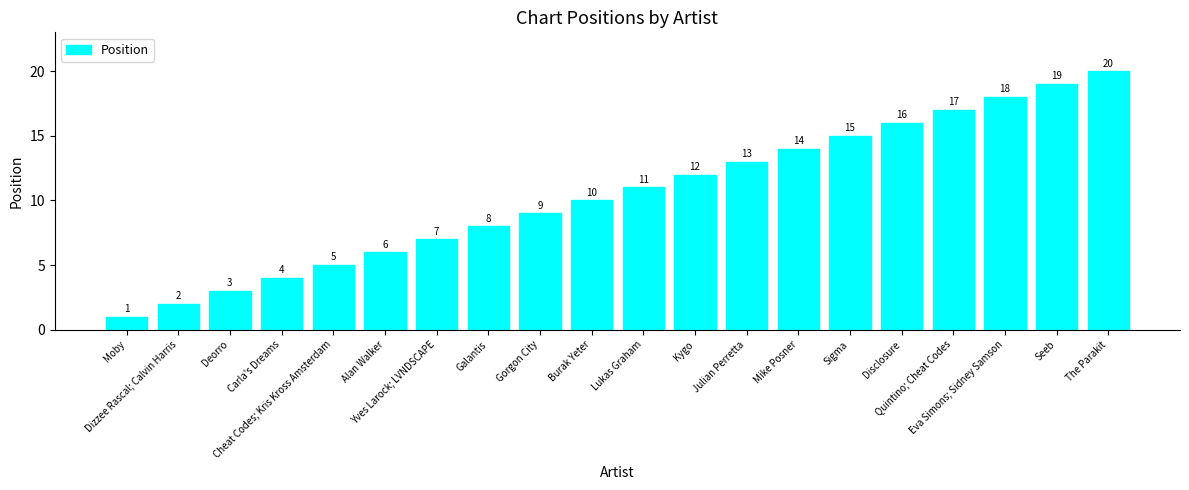

List the labels in order of value, largest first.

The Parakit, Seeb, Eva Simons; Sidney Samson, Quintino; Cheat Codes, Disclosure, Sigma, Mike Posner, Julian Perretta, Kygo, Lukas Graham, Burak Yeter, Gorgon City, Galantis, Yves Larock; LVNDSCAPE, Alan Walker, Cheat Codes; Kris Kross Amsterdam, Carla's Dreams, Deorro, Dizzee Rascal; Calvin Harris, Moby